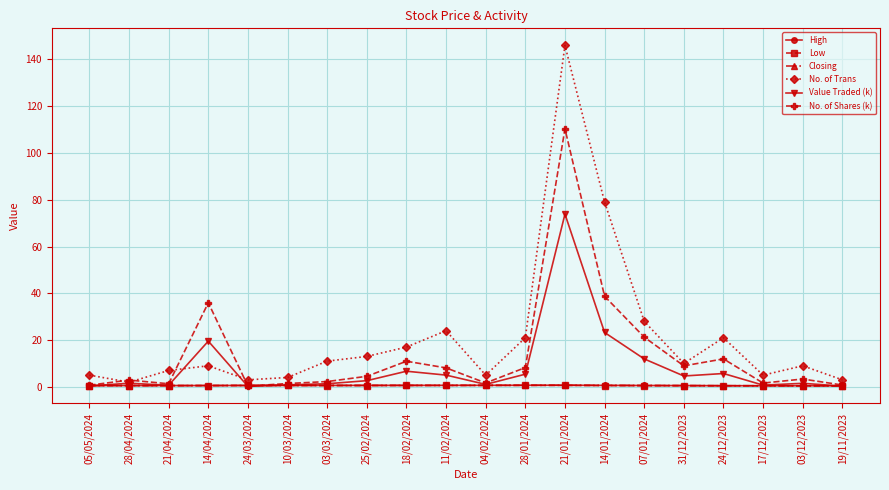

Where does the No. of Trans series first go above 10?

03/03/2024